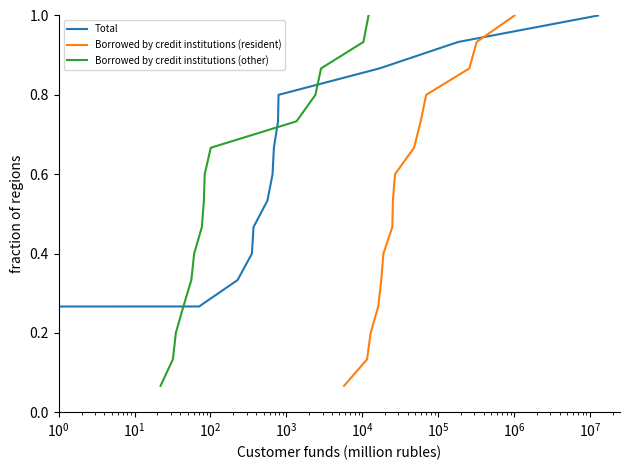

Which series has the widest spread of values?

Total